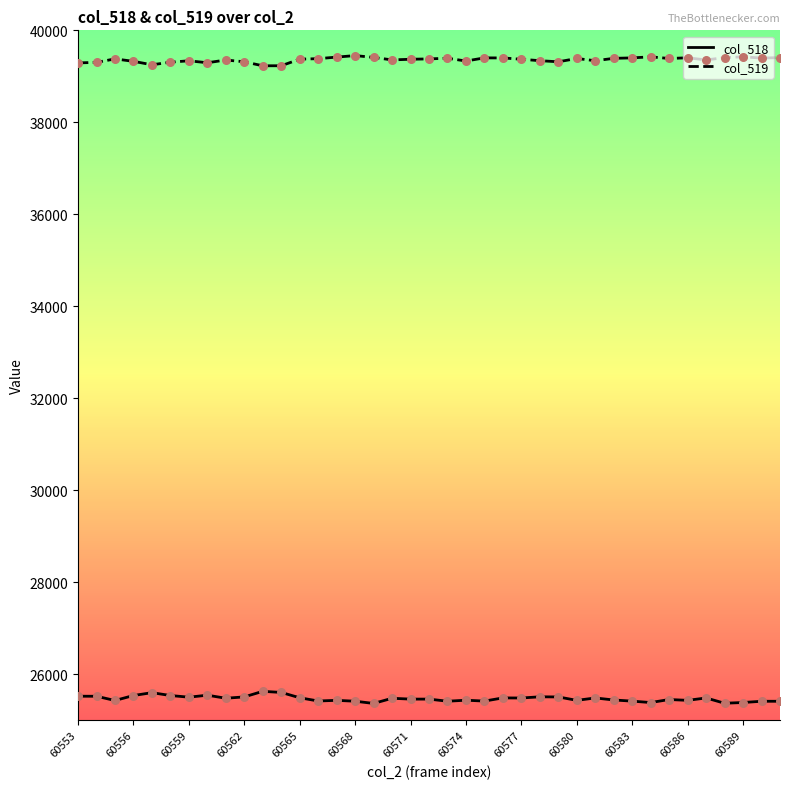

What is the greatest value displayed?

39451